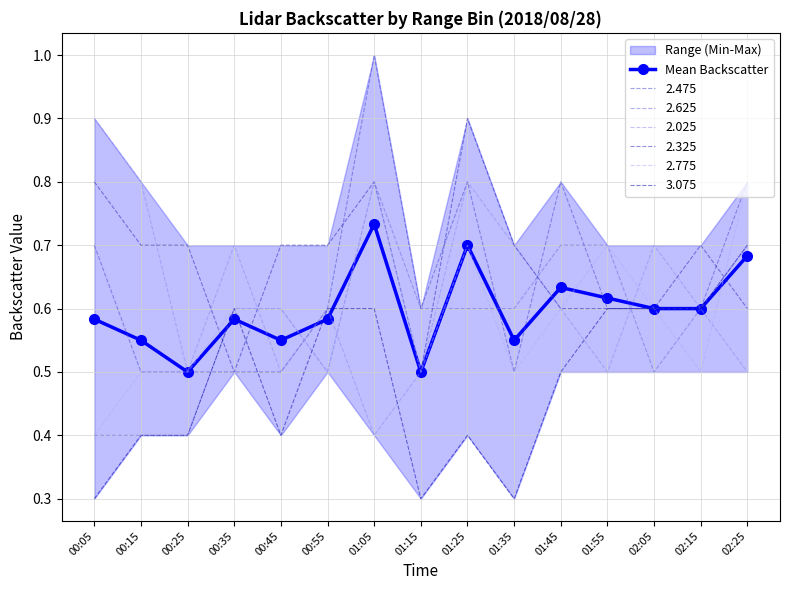

Reading right to left, what are all the values shown in this chart?

0.7	0.6	0.6	0.6	0.6	0.5	0.7	0.5	0.7	0.6	0.5	0.6	0.5	0.6	0.6